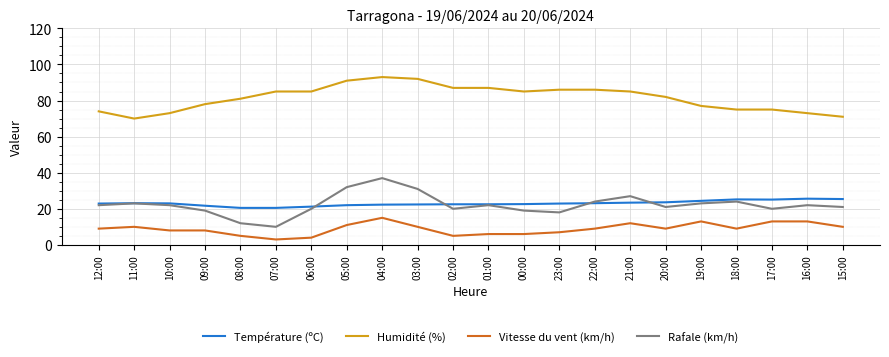

What is the sum of all Température (ºC) values?

505.9